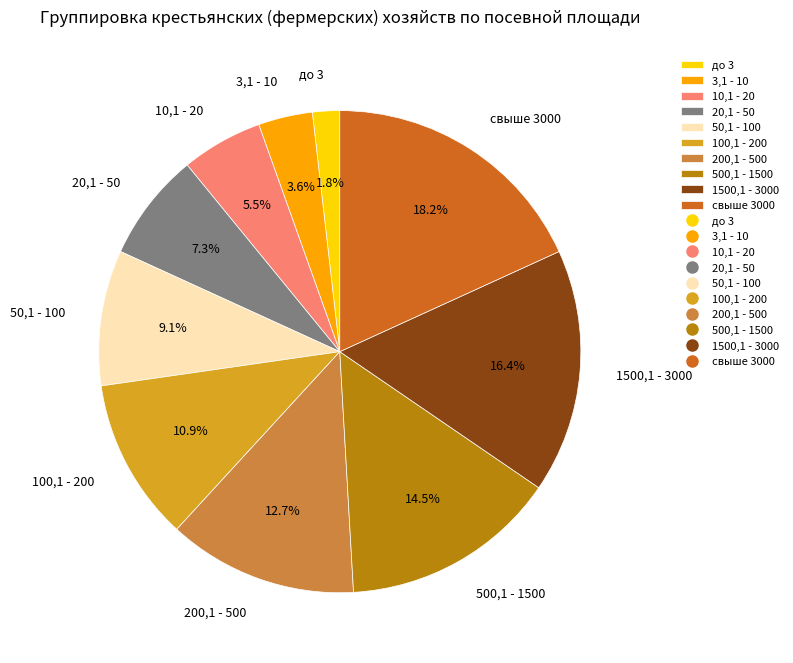

True or false: 1500,1 - 3000 accounts for 16% of the total.

True